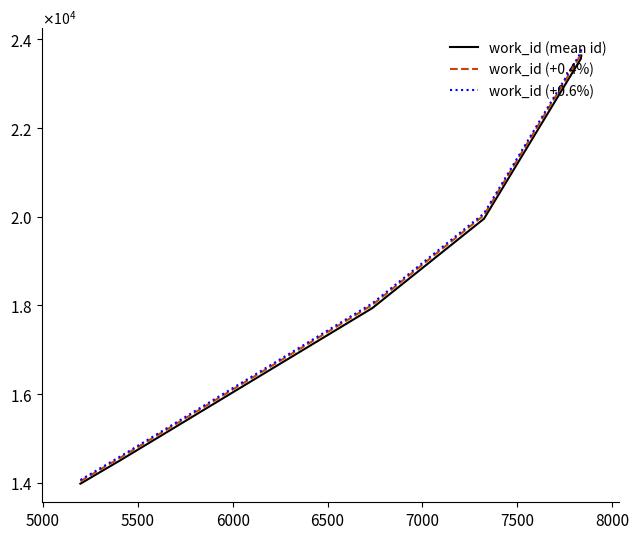

Reading left to right, what are all the values shown in this chart?

work_id (mean id): 13977.0	14509.0	17941.0	19955.0	23560.4	23639.0
work_id (+0.4%): 14032.9	14567.0	18012.8	20034.8	23654.6	23733.6
work_id (+0.6%): 14060.9	14596.1	18048.6	20074.7	23701.8	23780.8